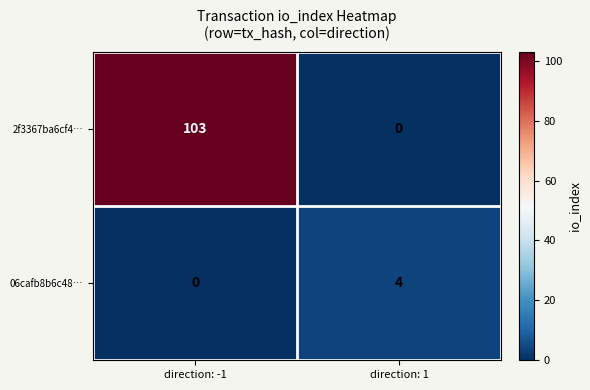

Count the number of data series in this chart.

2